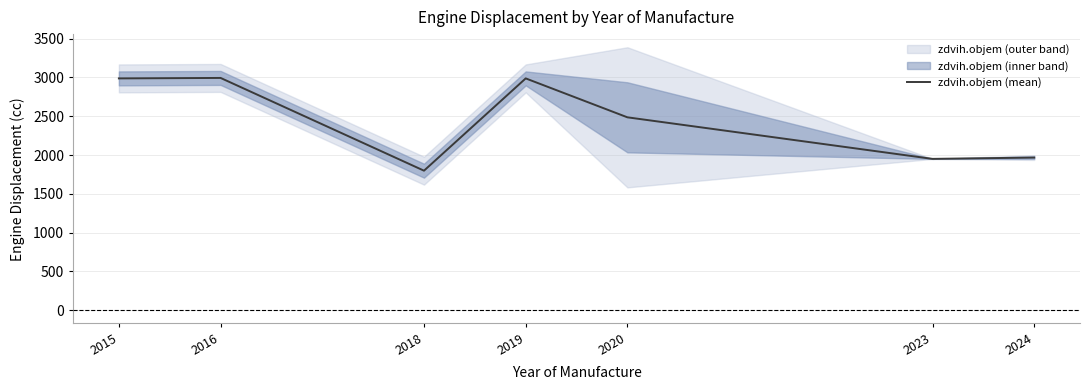

Rank the categories by value from lowest to highest.

2018, 2023, 2024, 2020, 2015, 2019, 2016